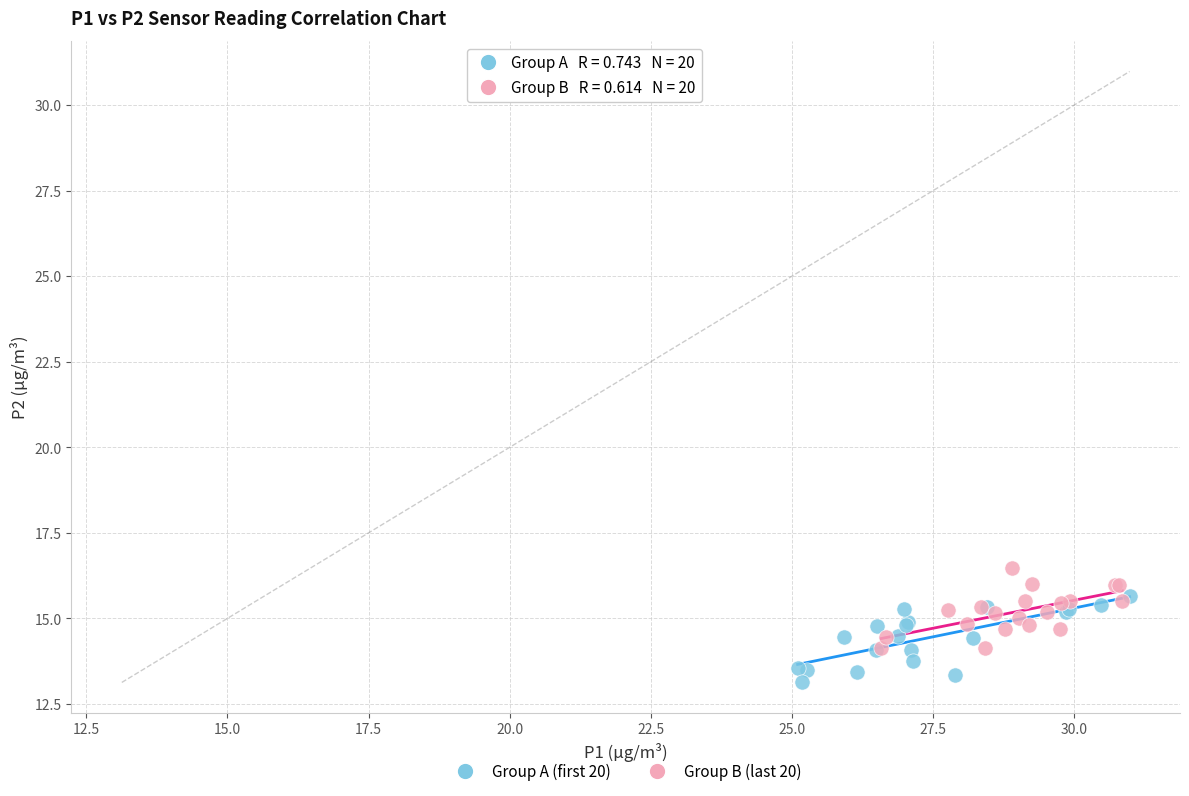

What are all the series names shown in the legend?

Group A (first 20), Group B (last 20)